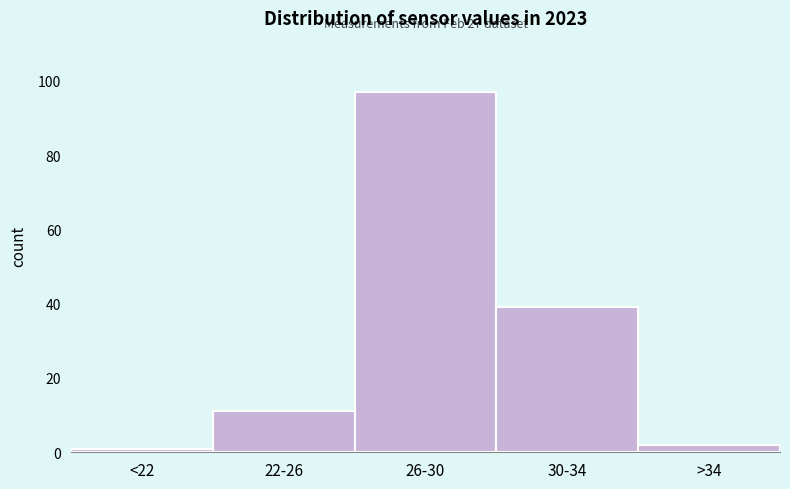

Reading right to left, extract all data points from this chart.

2	39	97	11	1